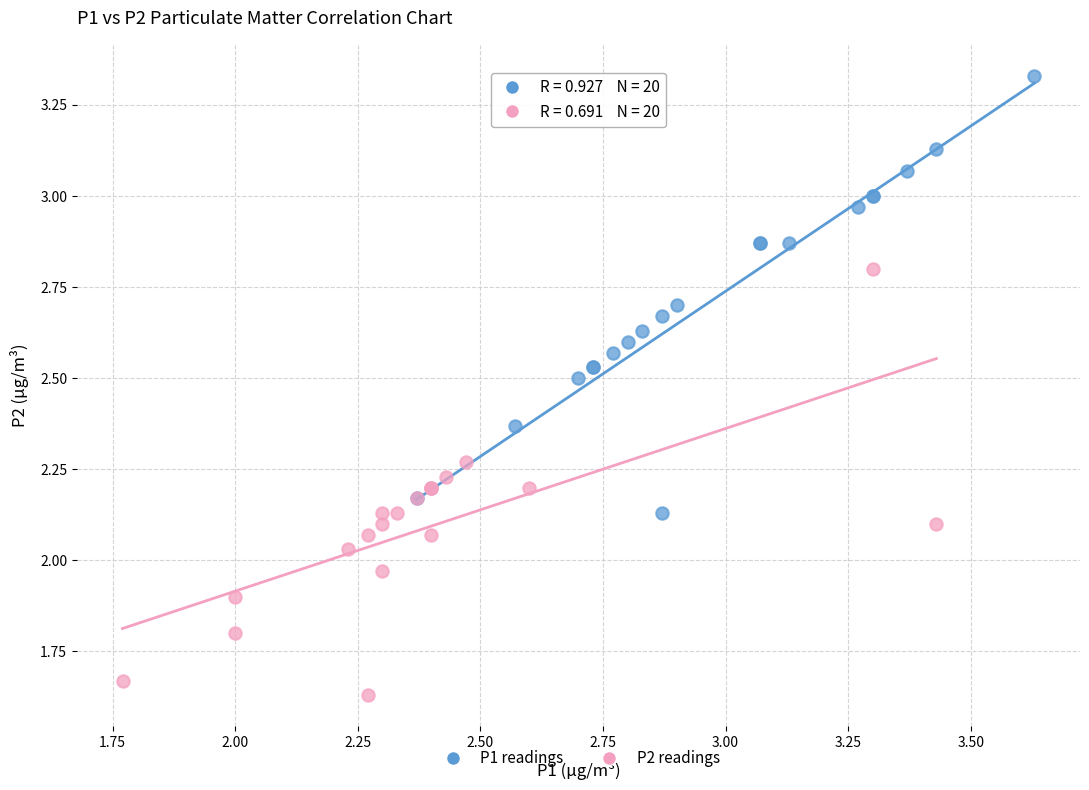

Which series reaches the maximum Y coordinate?

P1 readings